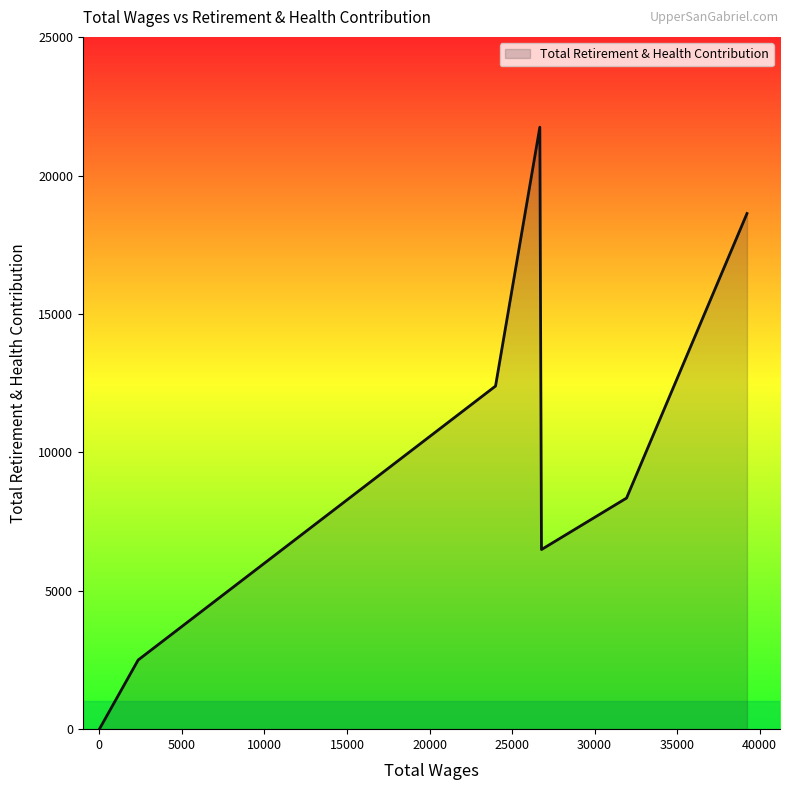

How many interior local valleys (lower than both neighbors) does the data have?

1